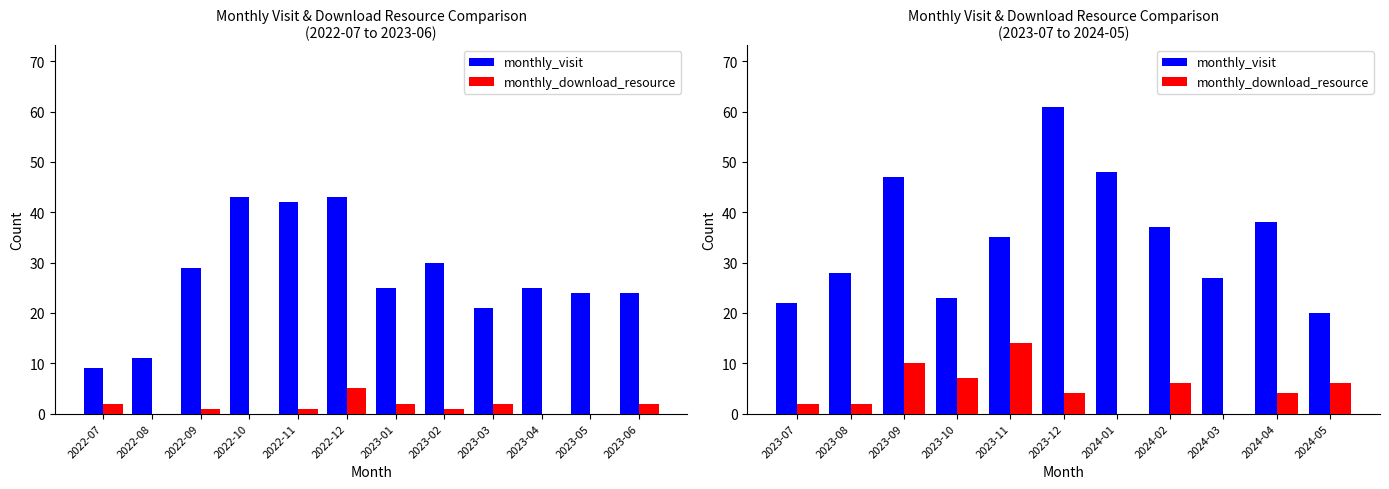

What position from the left is 2024-02?

8